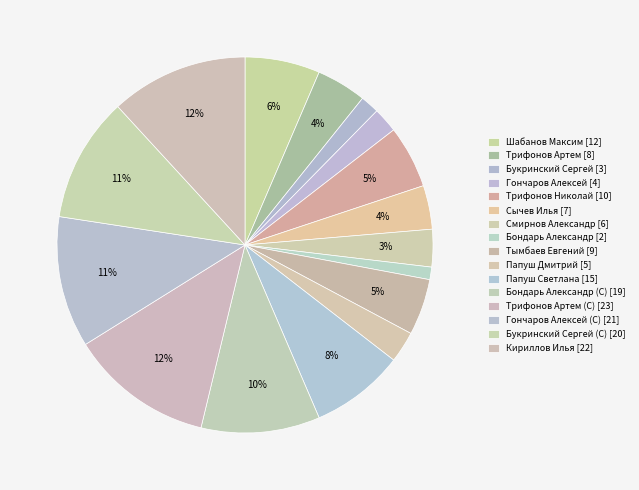

What is the largest slice in the pie chart?

Трифонов Артем (С)